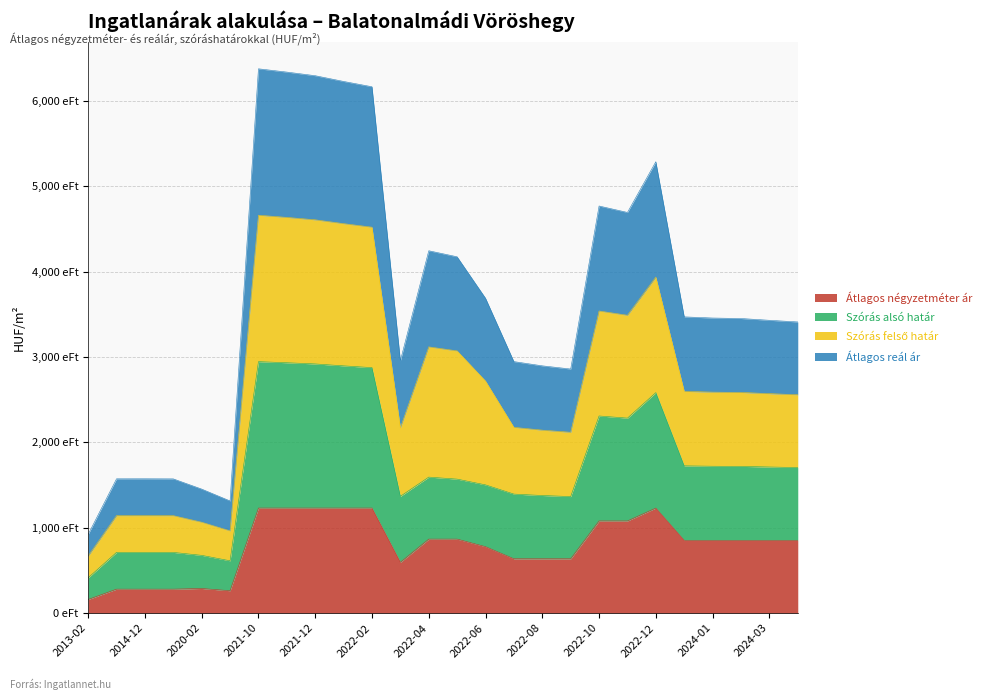

In Átlagos reál ár, how many points are lower than both neighbors (excluding endpoints)?

4